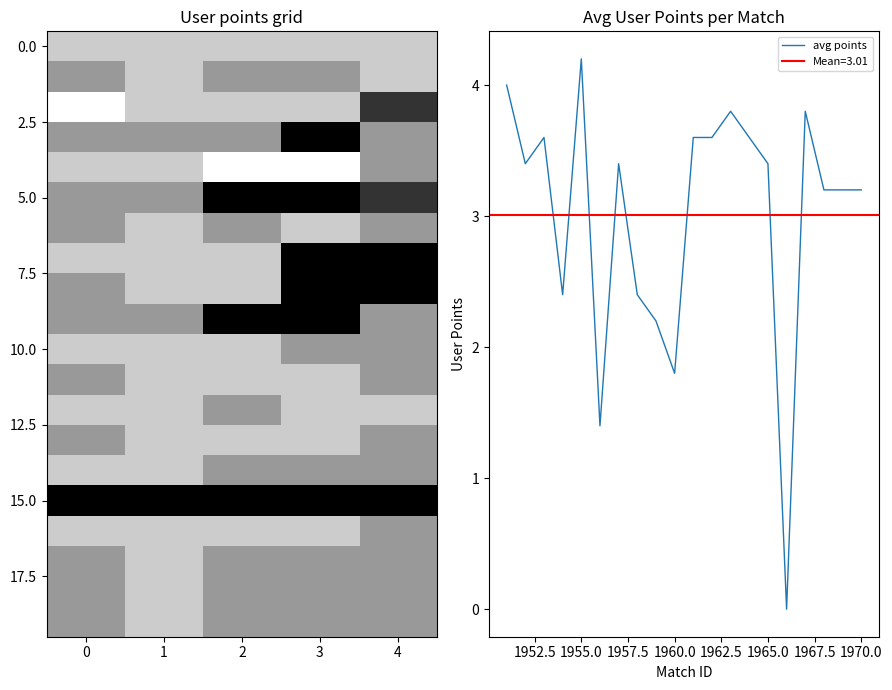

Reading left to right, what are all the values shown in this chart?

gunnigunn: 4	3	5	3	4	3	3	4	3	3	4	3	4	3	4	0	4	3	3	3
Jón Sigurður: 4	4	4	3	4	3	4	4	4	3	4	4	4	4	4	0	4	4	4	4
Leifur Grétarsson: 4	3	4	3	5	0	3	4	4	0	4	4	3	4	3	0	4	3	3	3
Jóhann Haraldsson: 4	3	4	0	5	0	4	0	0	0	3	4	4	4	3	0	4	3	3	3
Kjartan Pálsson: 4	4	1	3	3	1	3	0	0	3	3	3	4	3	3	0	3	3	3	3